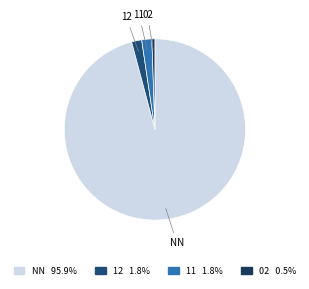

Count the number of slices in the pie.

4